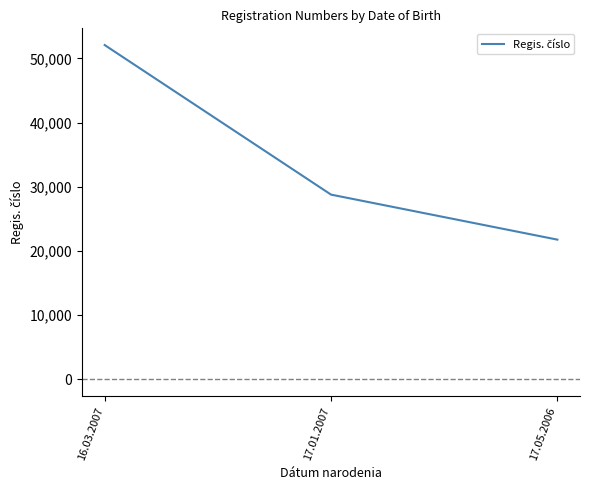

Reading left to right, transcribe all the data shown in this chart.

52073	28782	21771